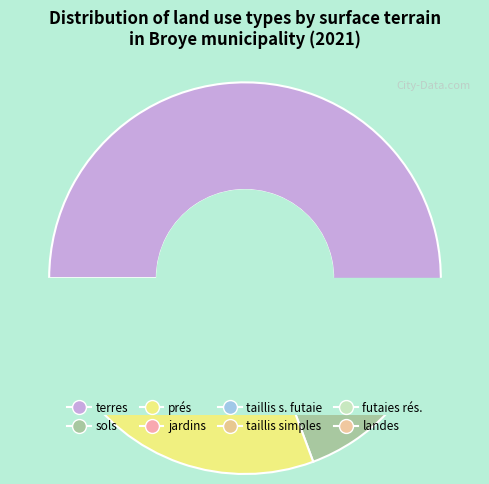

What percentage is the taillis simples slice, to the nearest percent?

1%